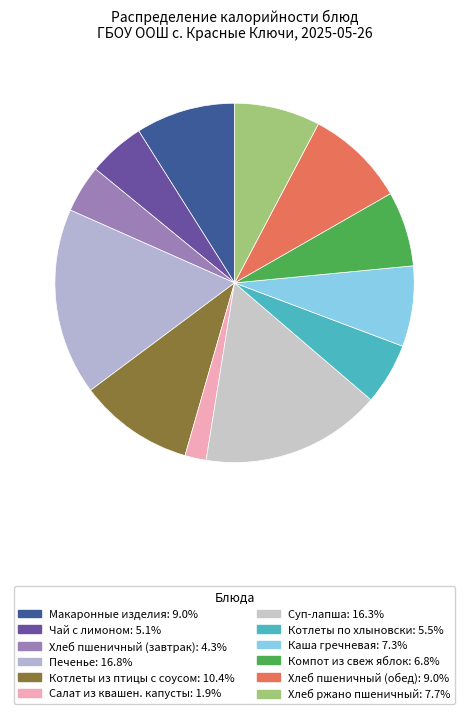

What is the smallest slice in the pie chart?

Салат из квашен. капусты